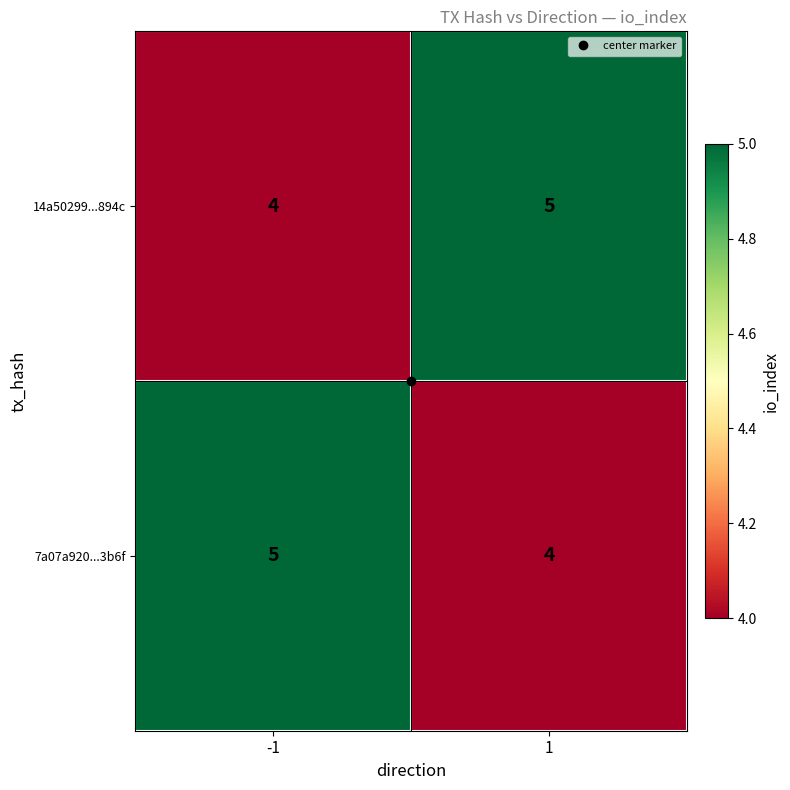

What value does the 7a07a920...3b6f series have at -1?

5